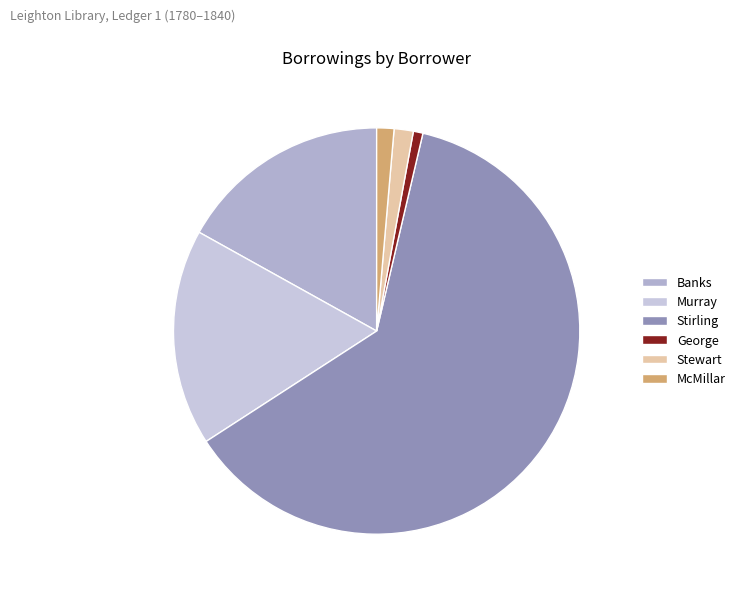

Is there any slice that represents more than half of the pie?

Yes